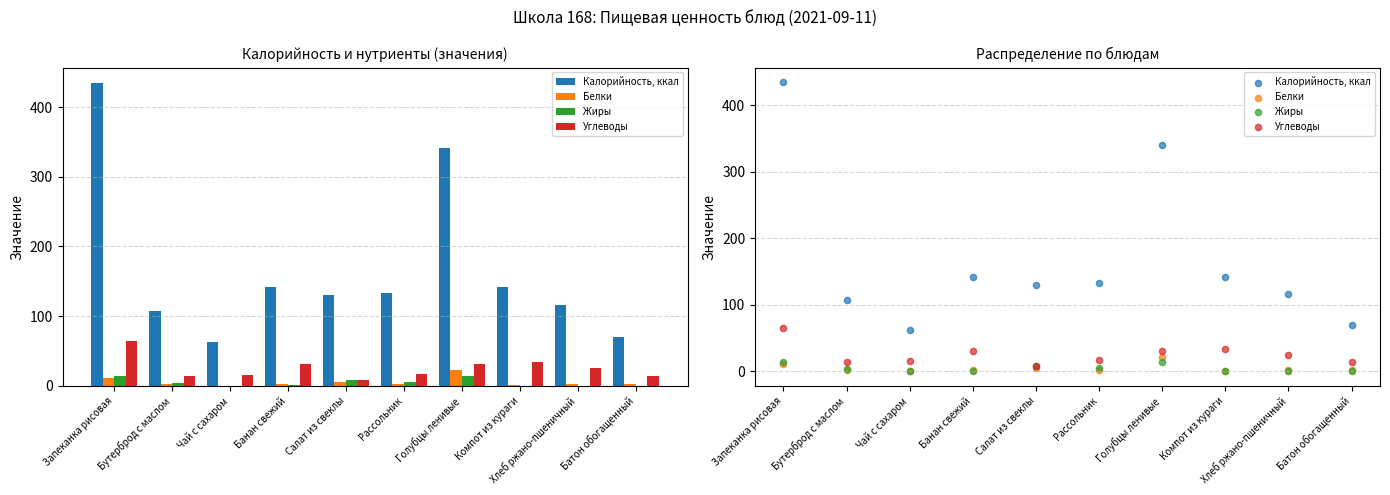

What are all the series names shown in the legend?

Калорийность, ккал, Белки, Жиры, Углеводы